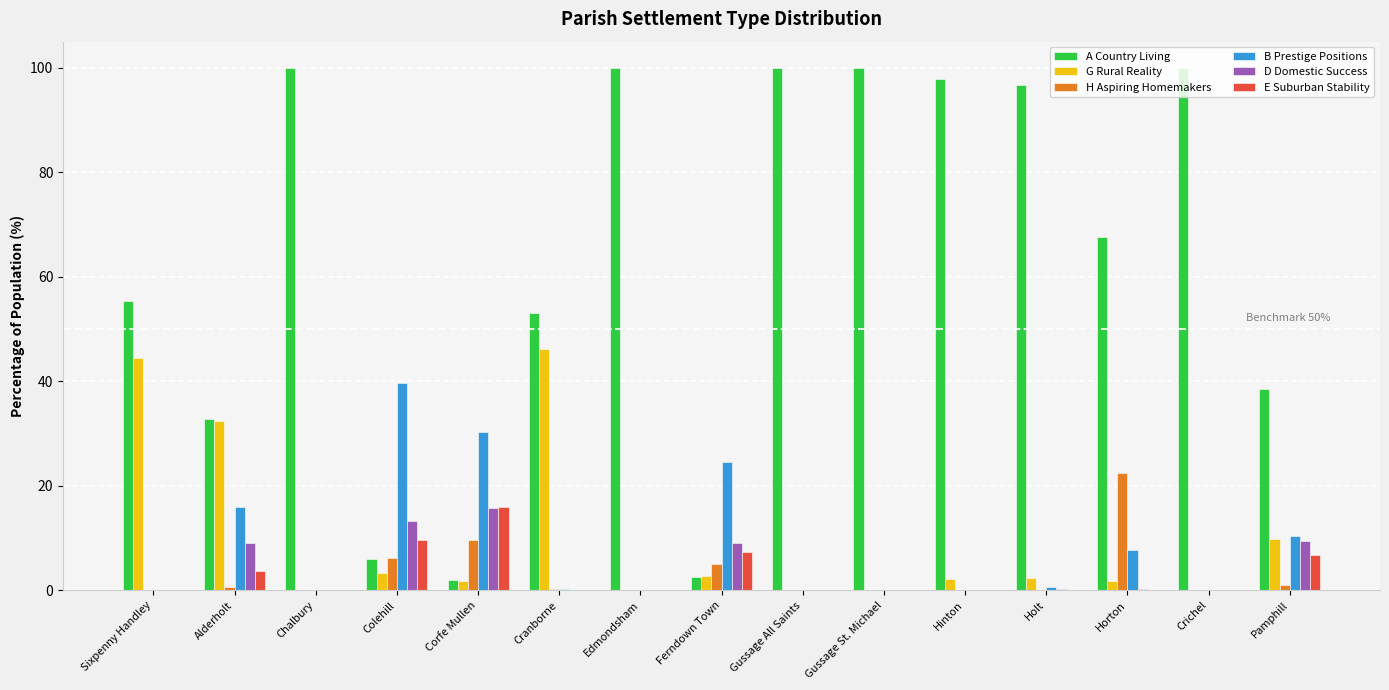

Which series has the largest total across all categories?

A Country Living